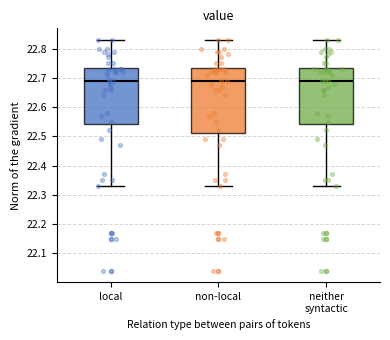

Reading left to right, read every box against the y-axis: the position of its median line, the range the box covers, and the ends of its whiskers. The values are not printed on the chart, so give them approximately, as read against the axis.

local: median 22.69, box 22.54 to 22.74, whiskers 22.33 to 22.83
non-local: median 22.69, box 22.51 to 22.74, whiskers 22.33 to 22.83
neither syntactic: median 22.69, box 22.54 to 22.74, whiskers 22.33 to 22.83